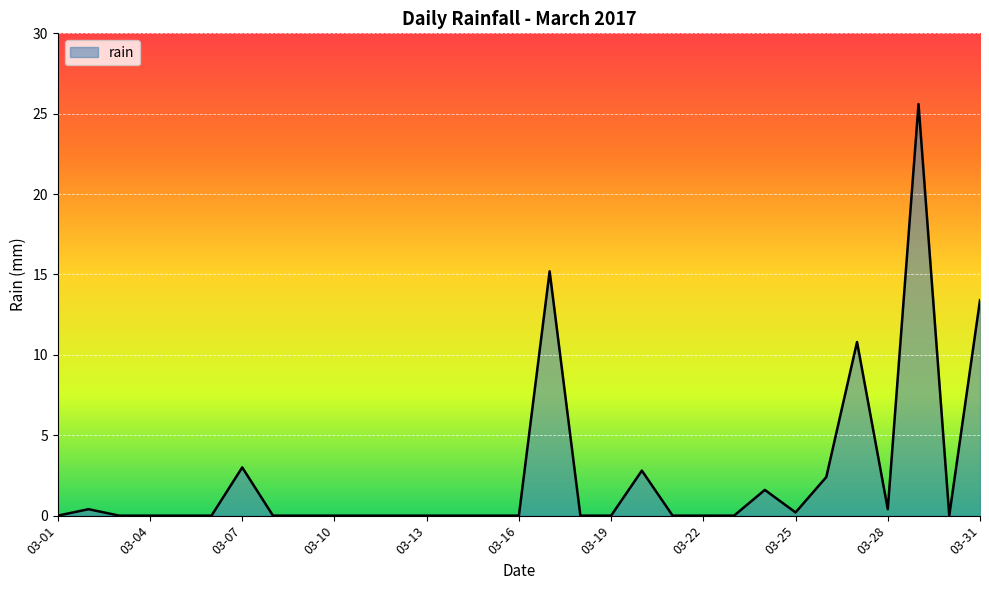

How many lines are shown in the chart?

1